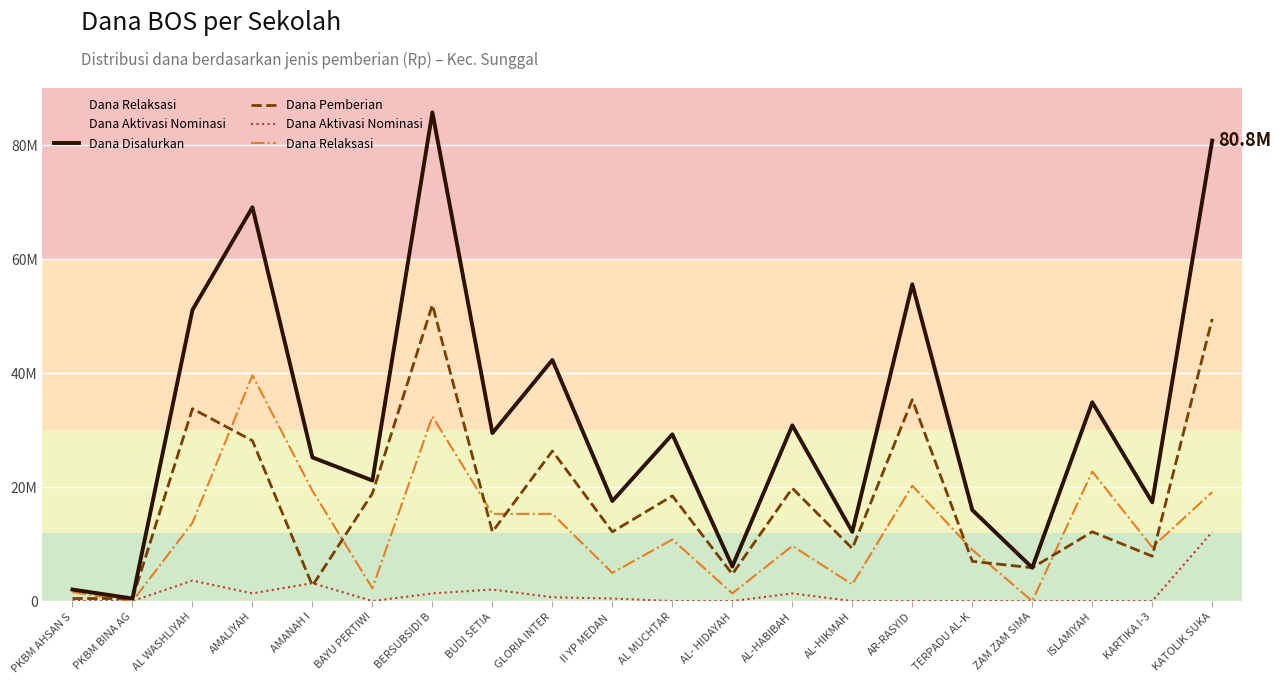

List the labels in order of Dana Disalurkan value, smallest first.

PKBM BINA AG, PKBM AHSAN S, ZAM ZAM SIMA, AL- HIDAYAH, AL-HIKMAH, TERPADU AL-K, KARTIKA I-3, II YP MEDAN , BAYU PERTIWI, AMANAH I, AL MUCHTAR, BUDI SETIA, AL-HABIBAH, ISLAMIYAH, GLORIA INTER, AL WASHLIYAH, AR-RASYID, AMALIYAH, KATOLIK SUKA, BERSUBSIDI B